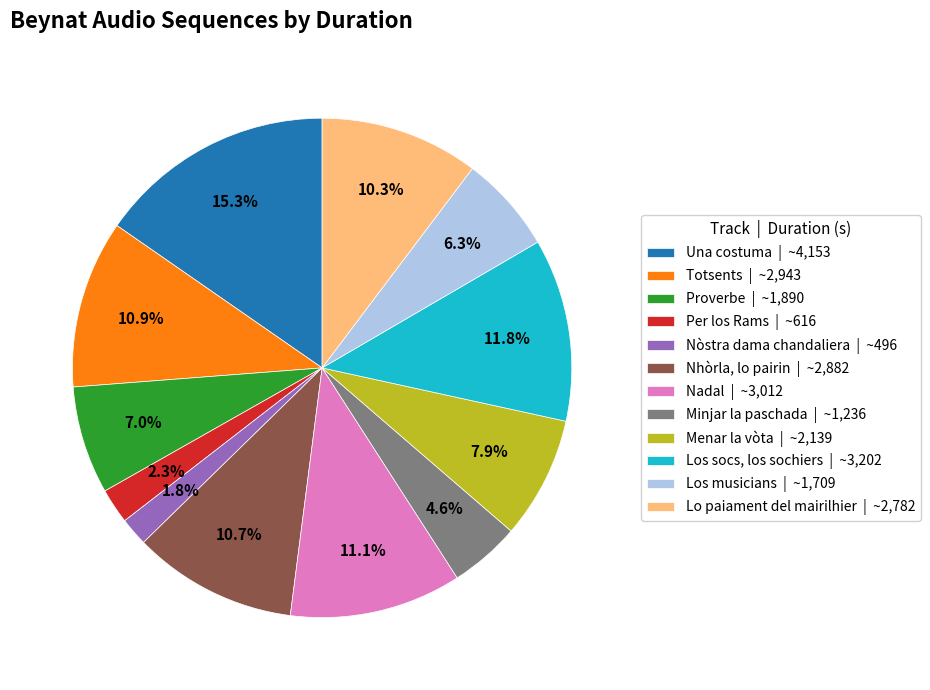

Approximately how many times larger is the value at Menar la vòta | ~2,139 compared to Totsents | ~2,943?

0.7